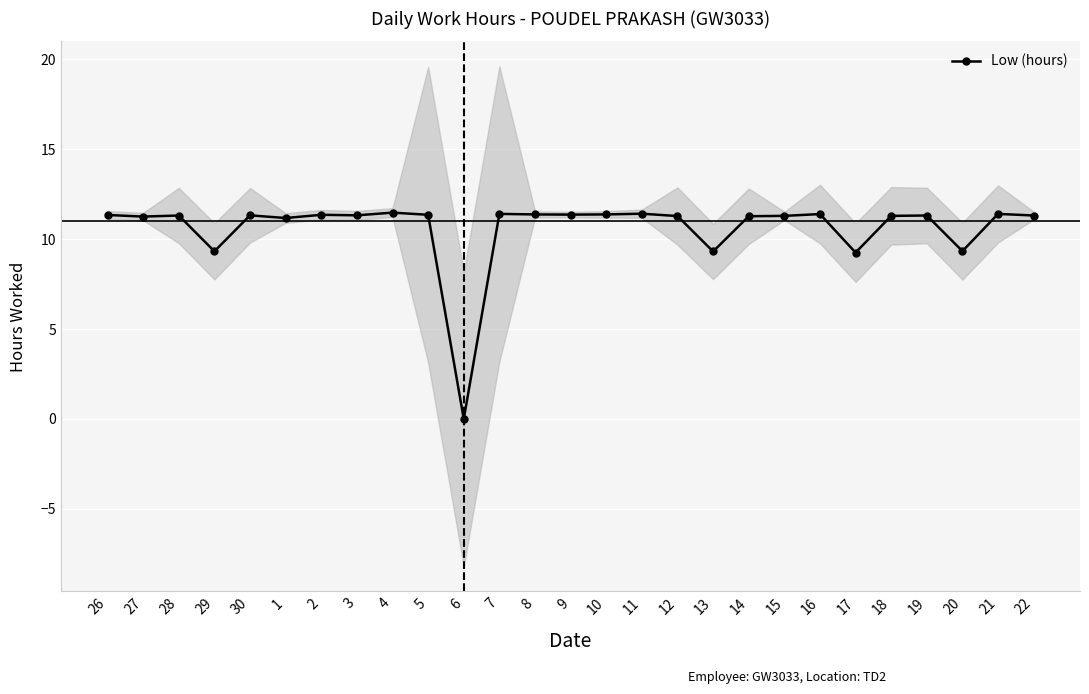

At which category does the chart reach its peak across all series?

4